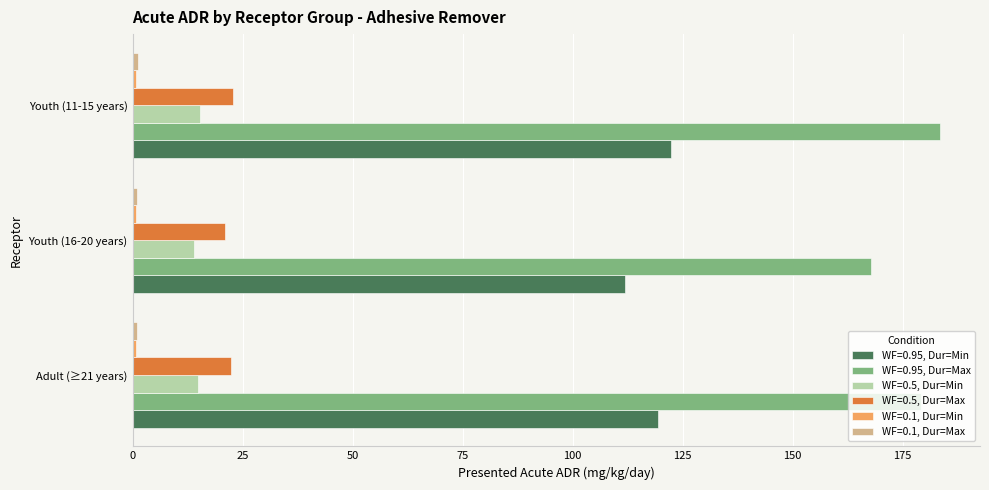

What is the highest value of the WF=0.95, Dur=Min series?

122.3